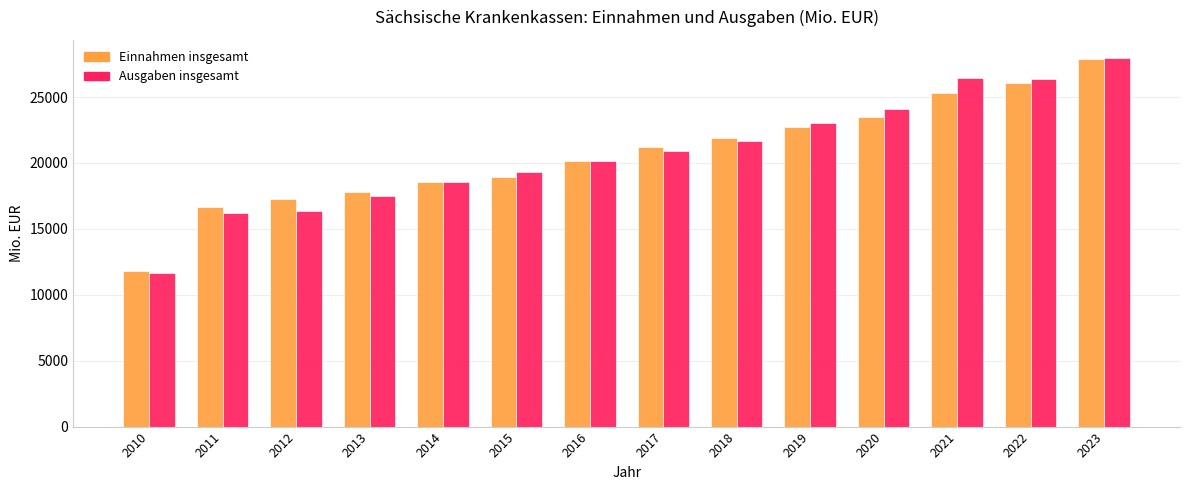

Where is Einnahmen insgesamt nearest to the value 19827?

2016